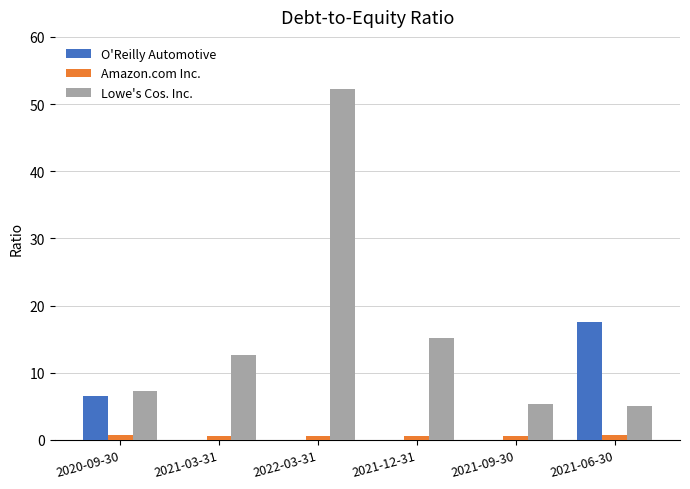

What is the total value across all series at 2021-12-31?

15.7